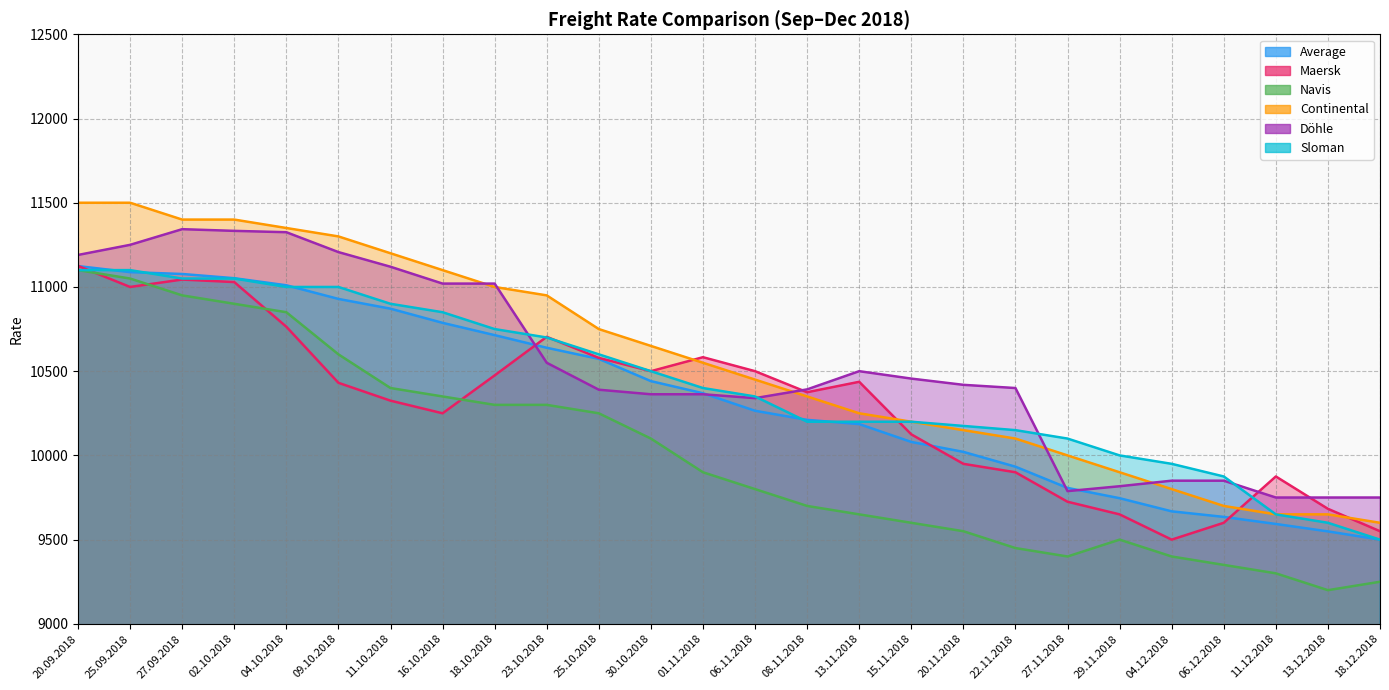

Which category has the lowest value in the Döhle series?

11.12.2018